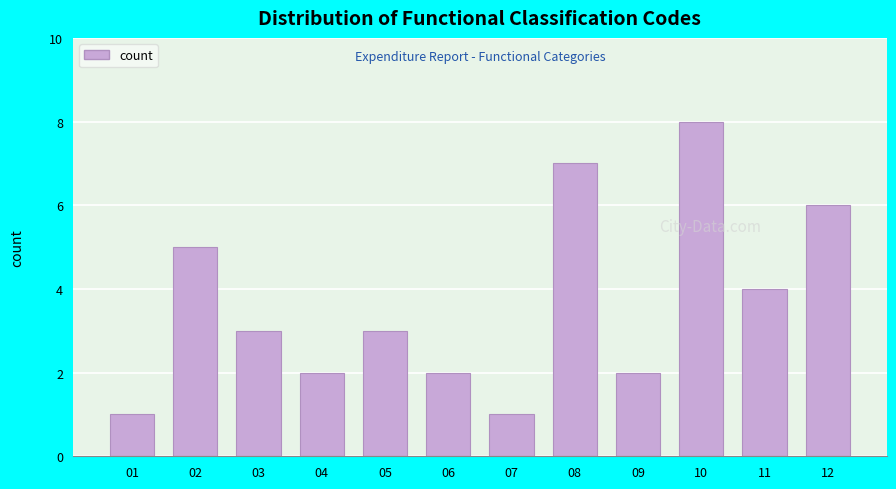

Reading right to left, extract all data points from this chart.

6	4	8	2	7	1	2	3	2	3	5	1